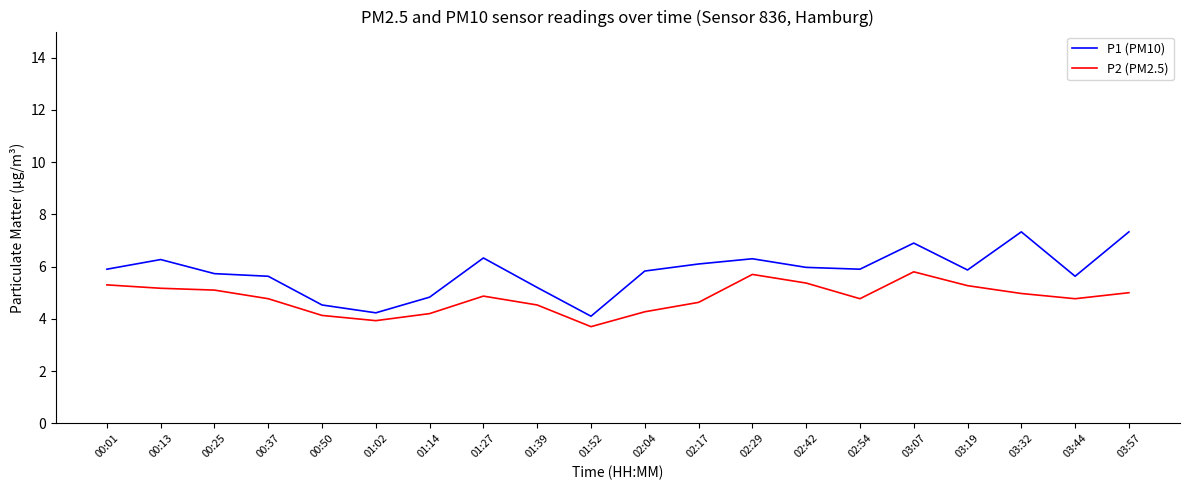

True or false: P2 (PM2.5) and P1 (PM10) cross at least once.

False